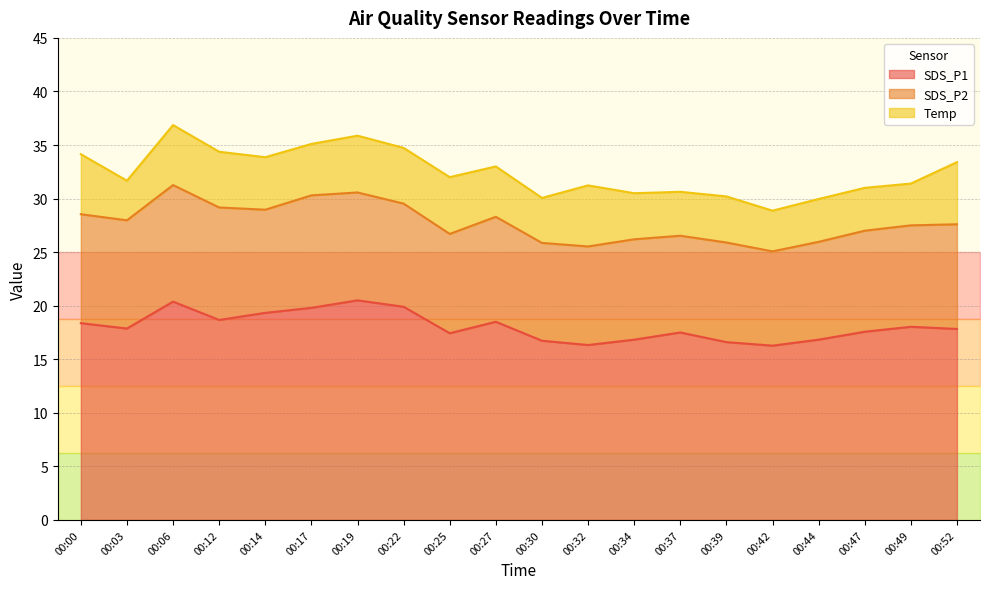

True or false: SDS_P1 and SDS_P2 cross at least once.

False